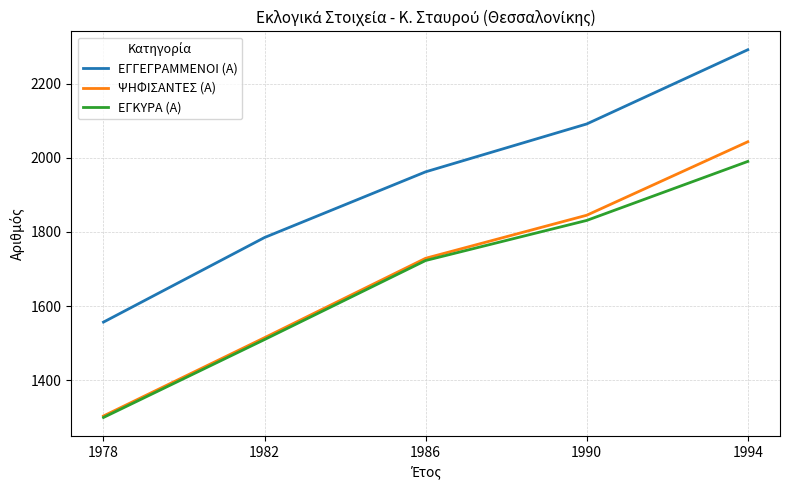

The value of ΕΓΓΕΓΡΑΜΜΕΝΟΙ (Α) at 1982 is 2592. True or false?

False